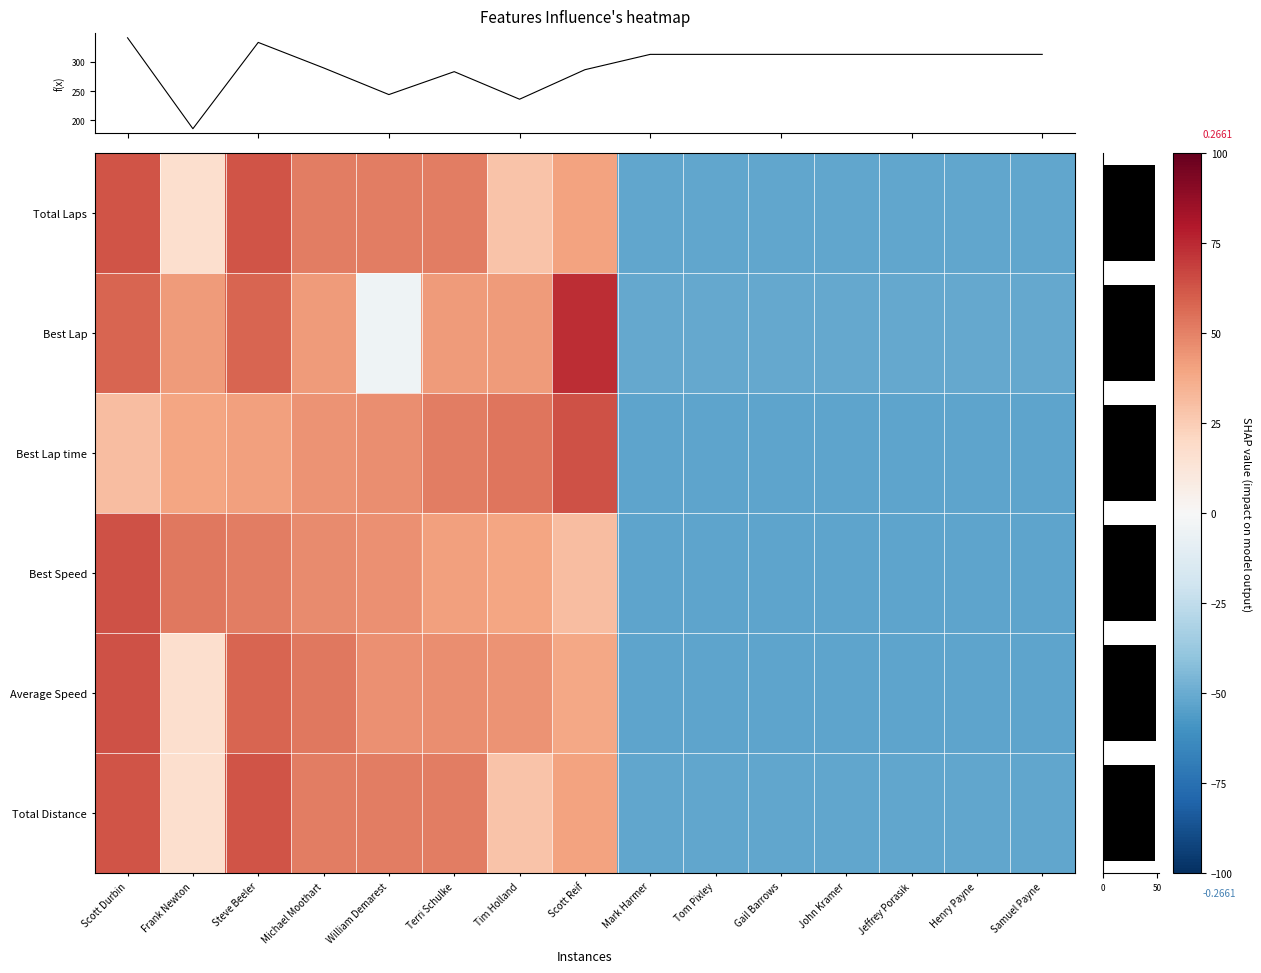

How many values in Best Speed are above zero?

8